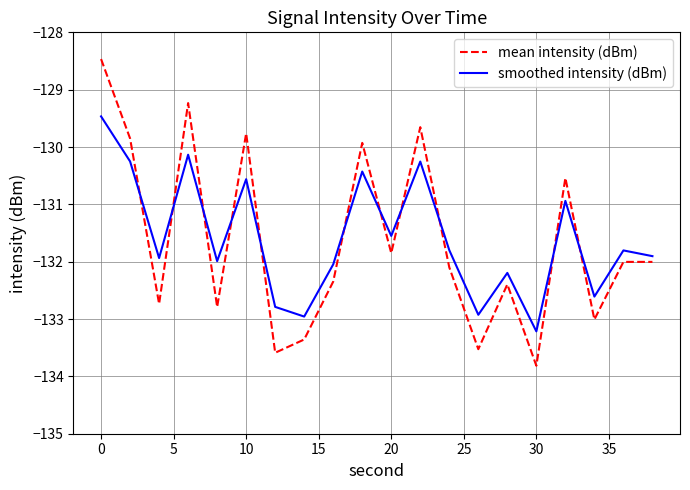

What is the lowest value of the mean intensity (dBm) series?

-133.8